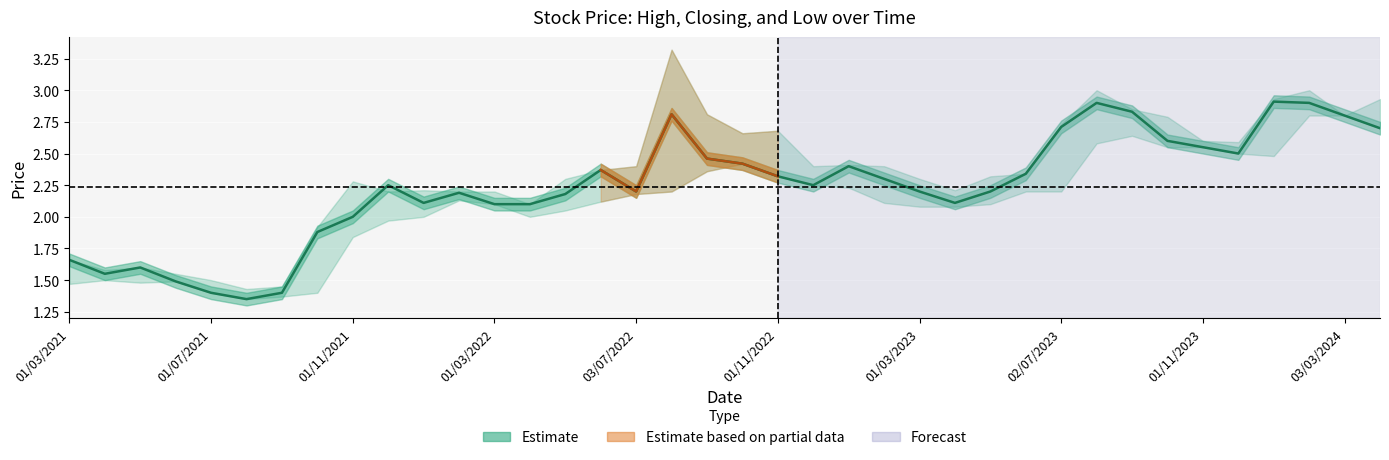

How many data points are above 2?

29